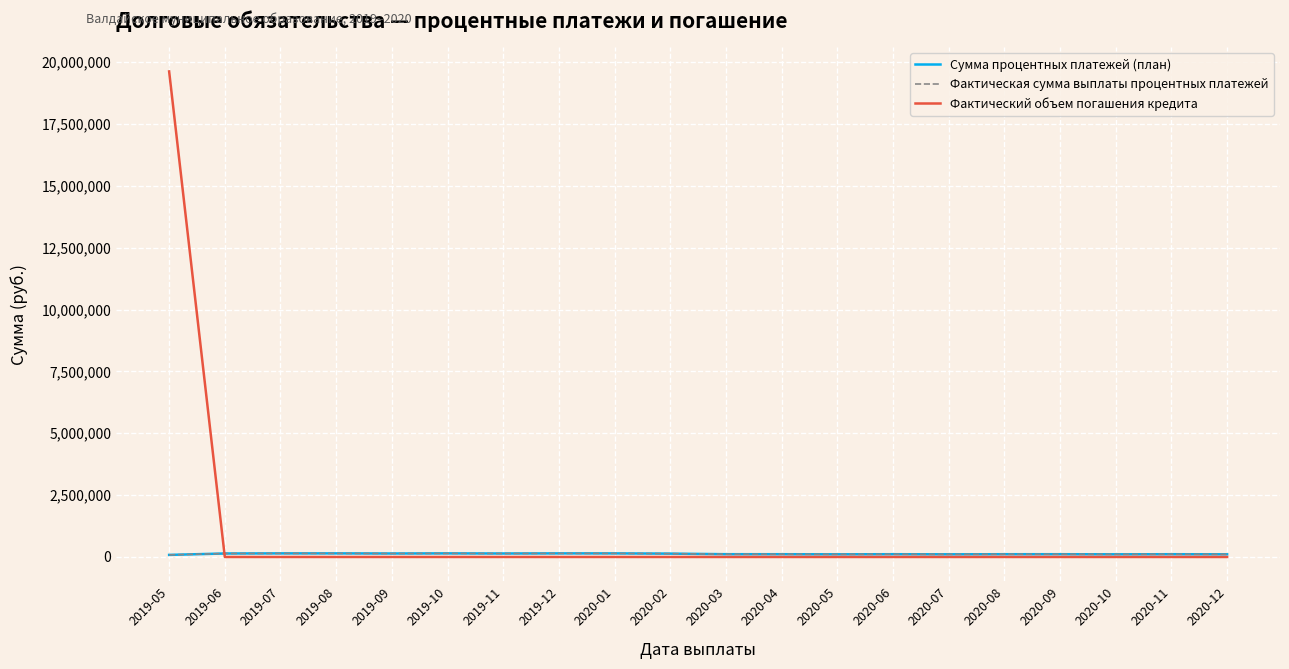

Read the Фактическая сумма выплаты процентных платежей value at 2020-09.

111845.1